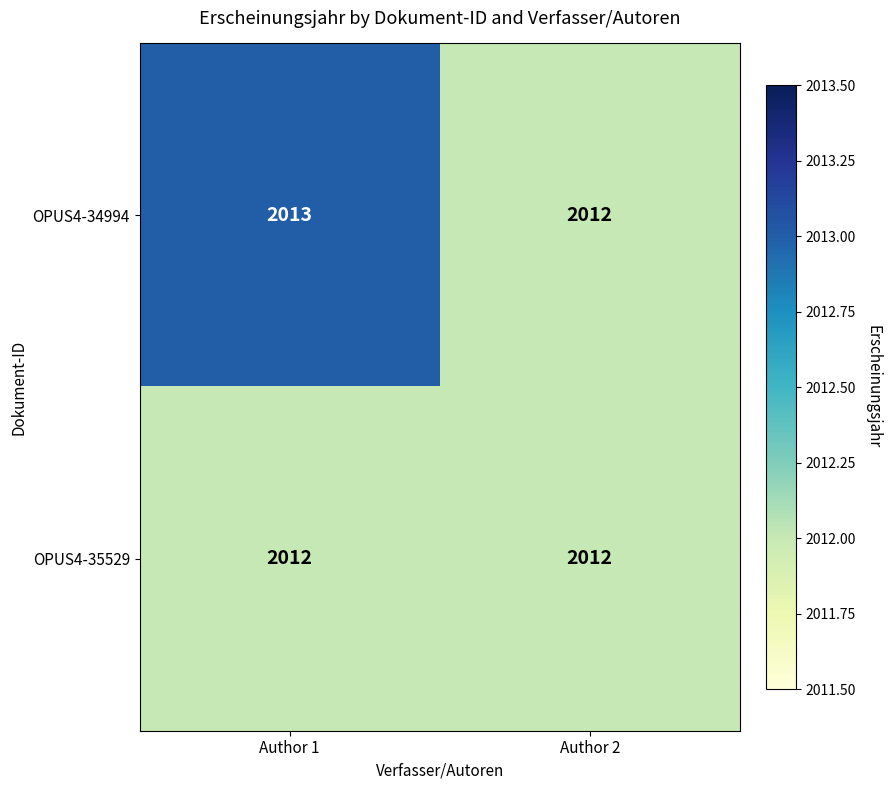

What is the sum of the OPUS4-34994 values at Author 2 and Author 1?

4025